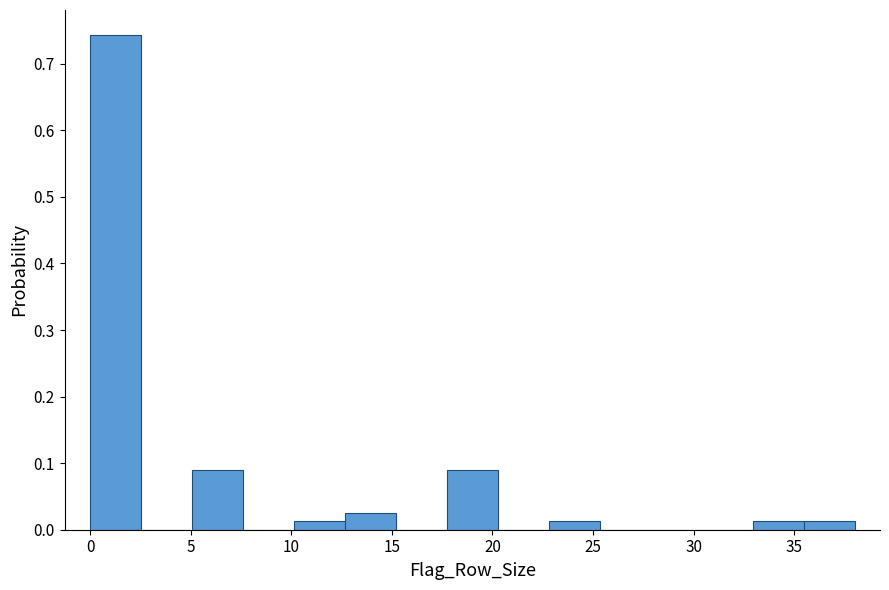

How tall is the bar that spans 0.0 to 2.5 on the x-axis? Neither the bar edges nor the heights are printed on the chart, so give them approximately, as read against the axes.

0.74